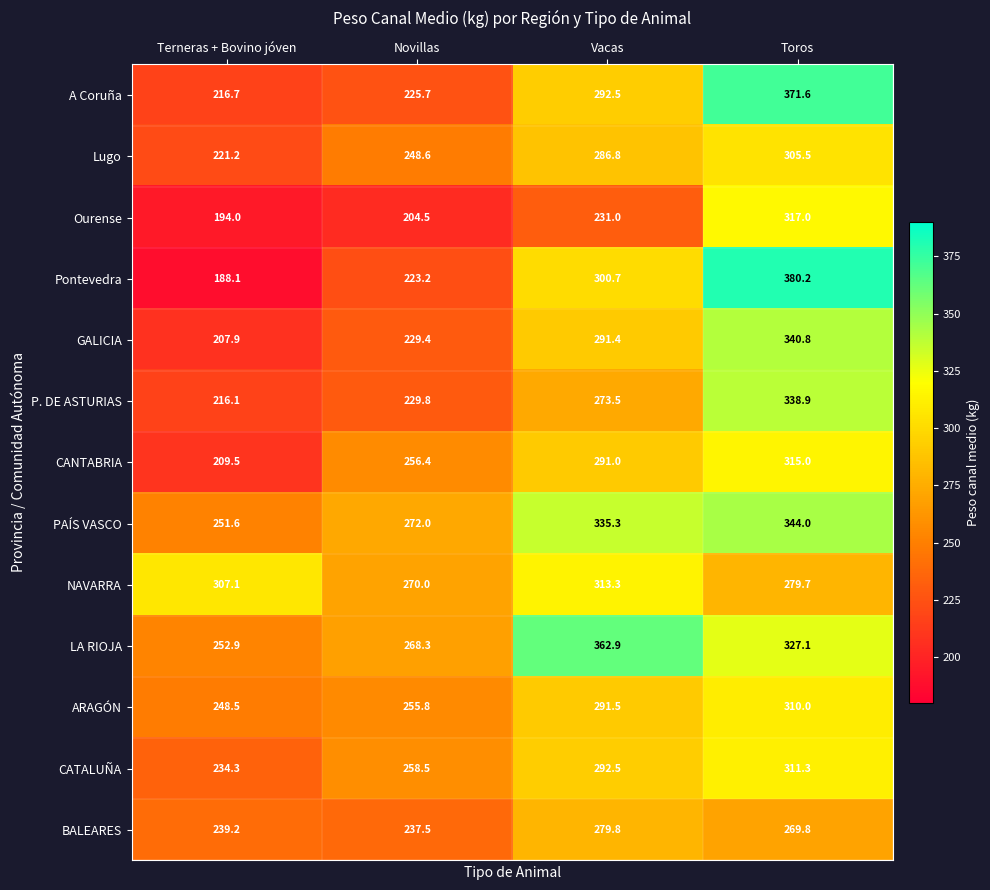

Read the A Coruña value at Terneras + Bovino jóven.

216.7